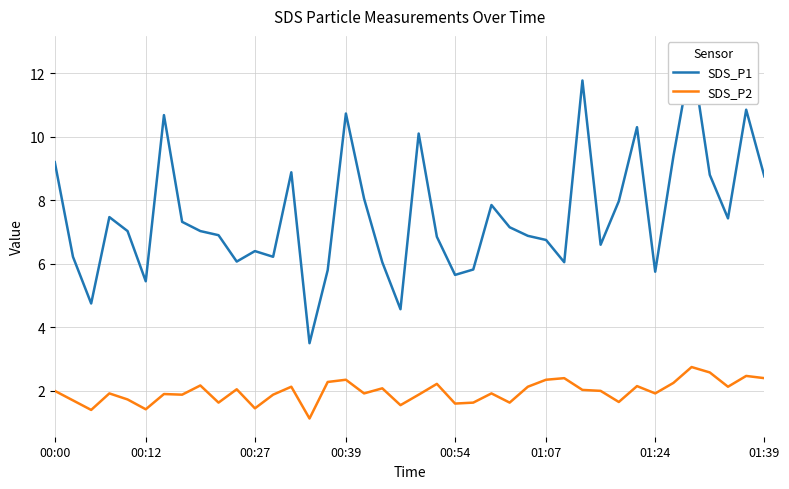

True or false: SDS_P1 and SDS_P2 intersect in this chart.

False